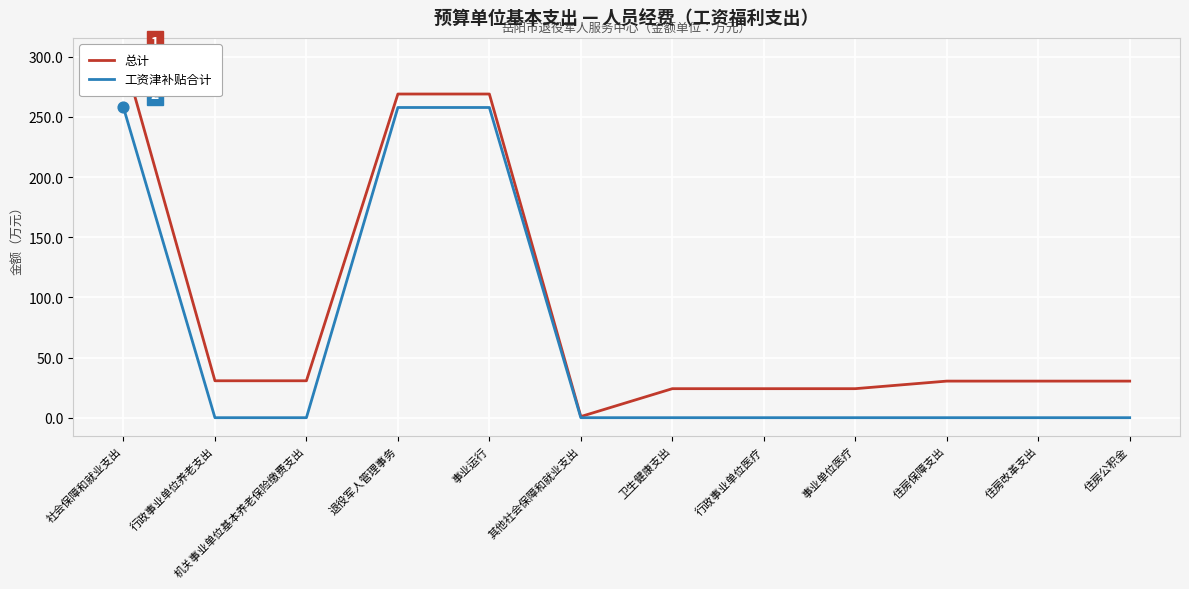

What is the total value across all series at 事业运行?

526.8